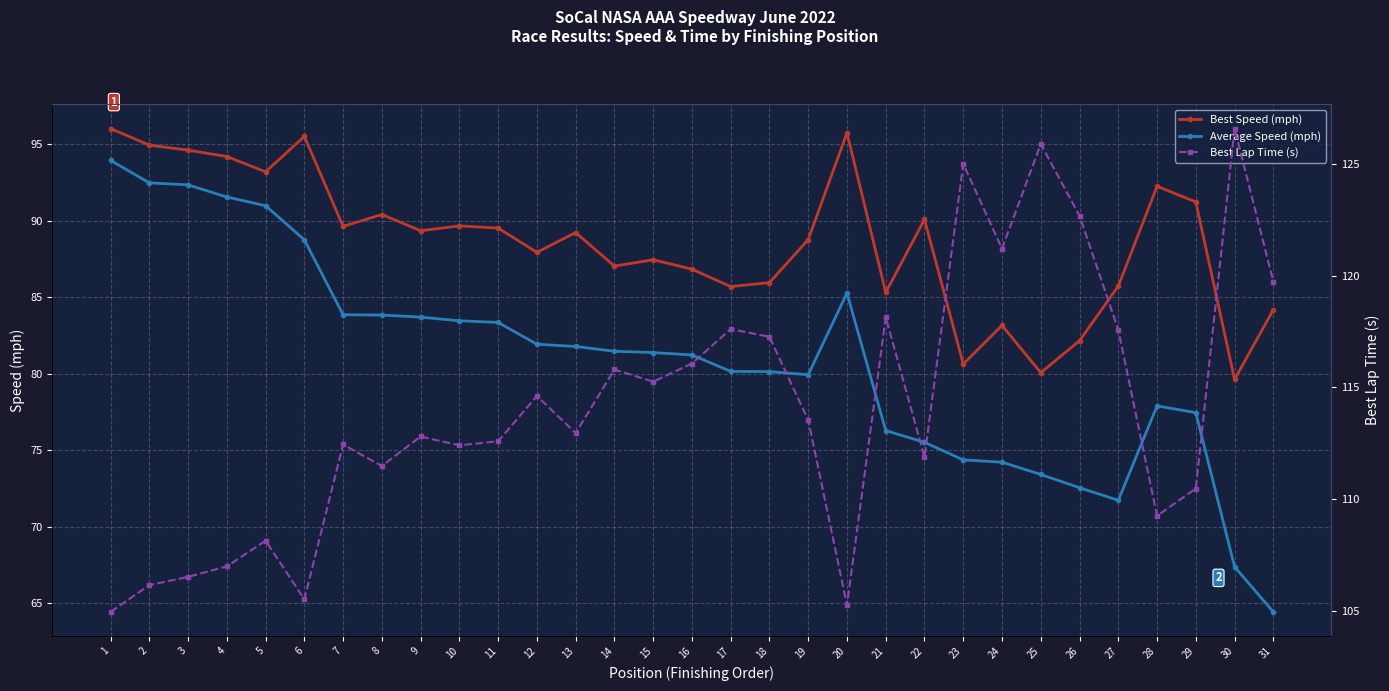

Where is the first local minimum for Average Speed (mph)?

19